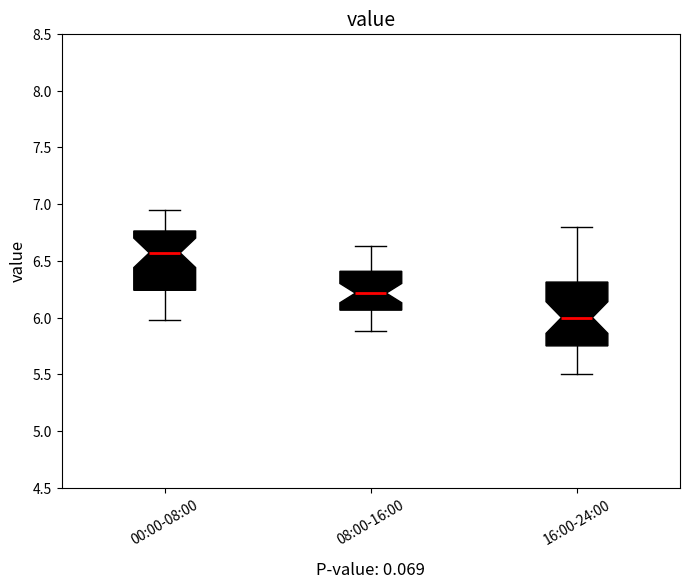

Reading left to right, read every box against the y-axis: the position of its median line, the range the box covers, and the ends of its whiskers. The values are not printed on the chart, so give them approximately, as read against the axis.

00:00-08:00: median 6.55, box 6.25 to 6.75, whiskers 6.00 to 6.95
08:00-16:00: median 6.20, box 6.05 to 6.40, whiskers 5.90 to 6.65
16:00-24:00: median 6.00, box 5.75 to 6.30, whiskers 5.50 to 6.80